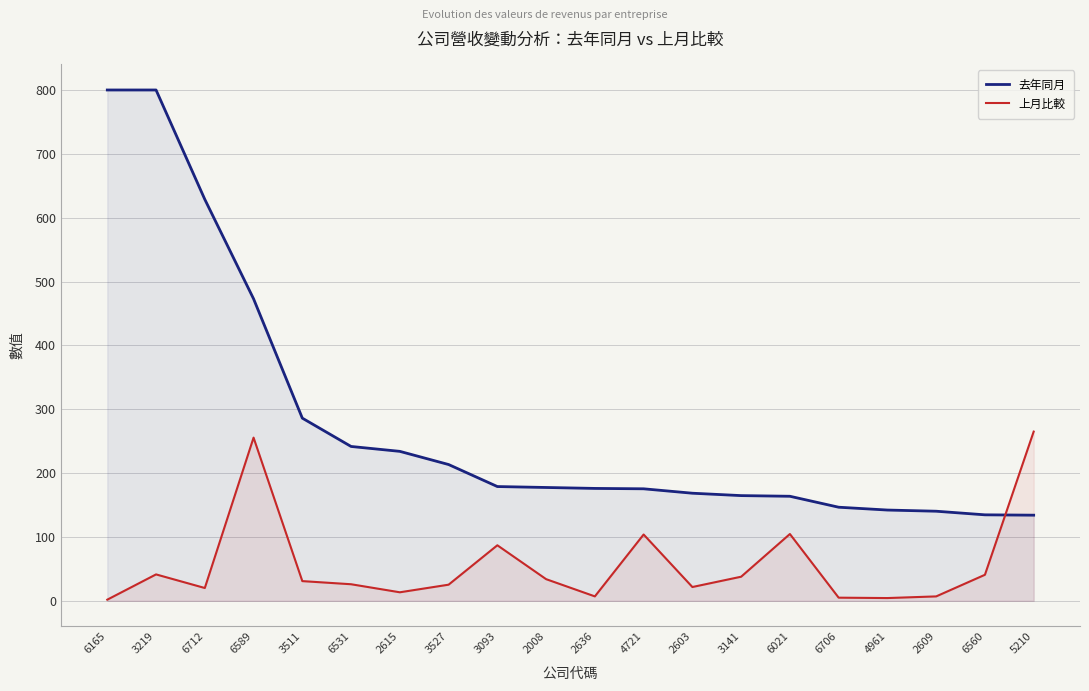

How many data points does each series have?

20